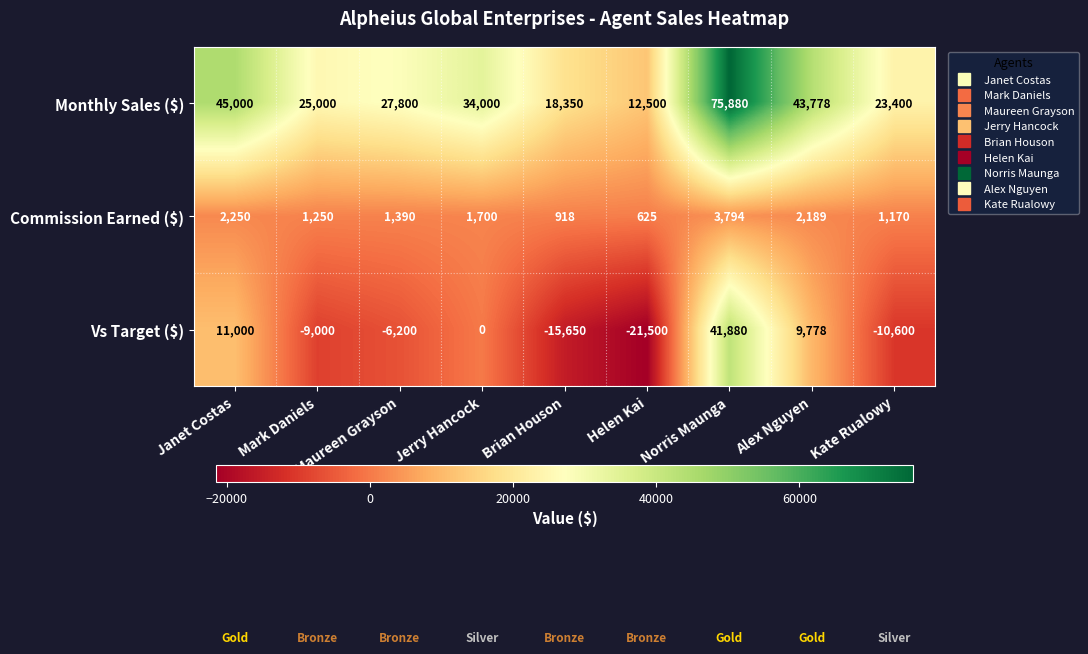

What is the greatest value displayed?

75880